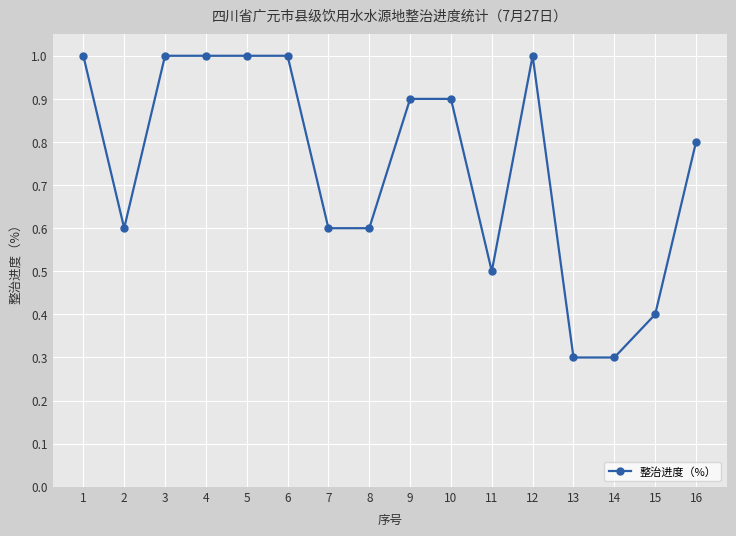

What is the minimum value shown in the chart?

0.3